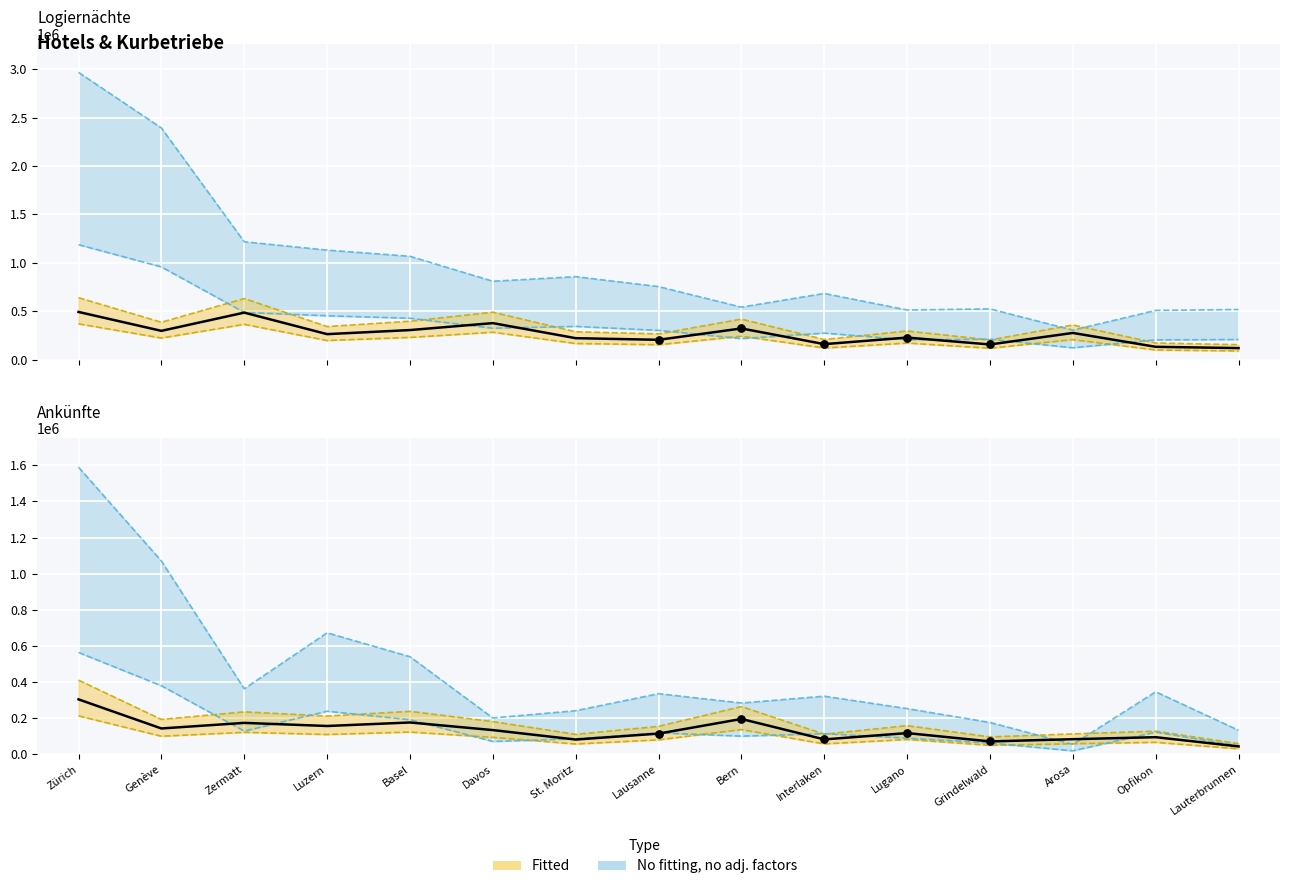

At which category is the sum across all series the highest?

Zürich